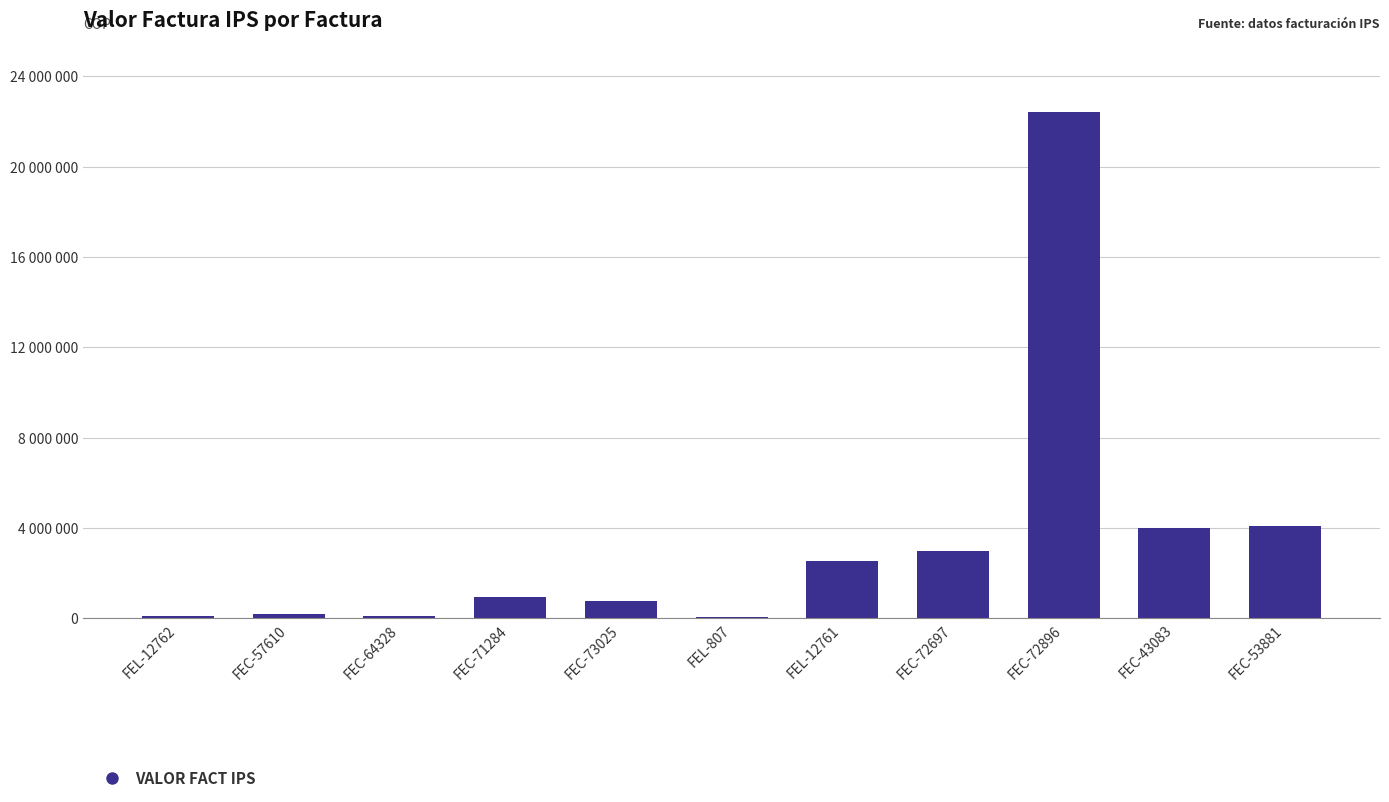

What is the change in value from FEC-73025 to FEC-53881?

+3297800